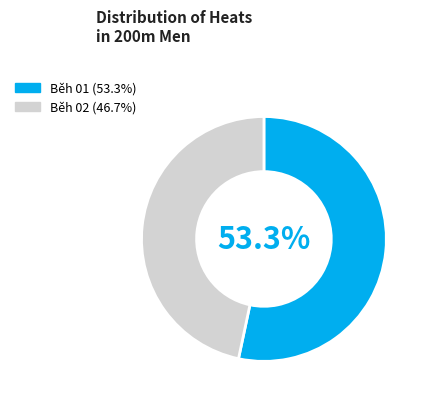

Which slice is the smallest?

Běh 02